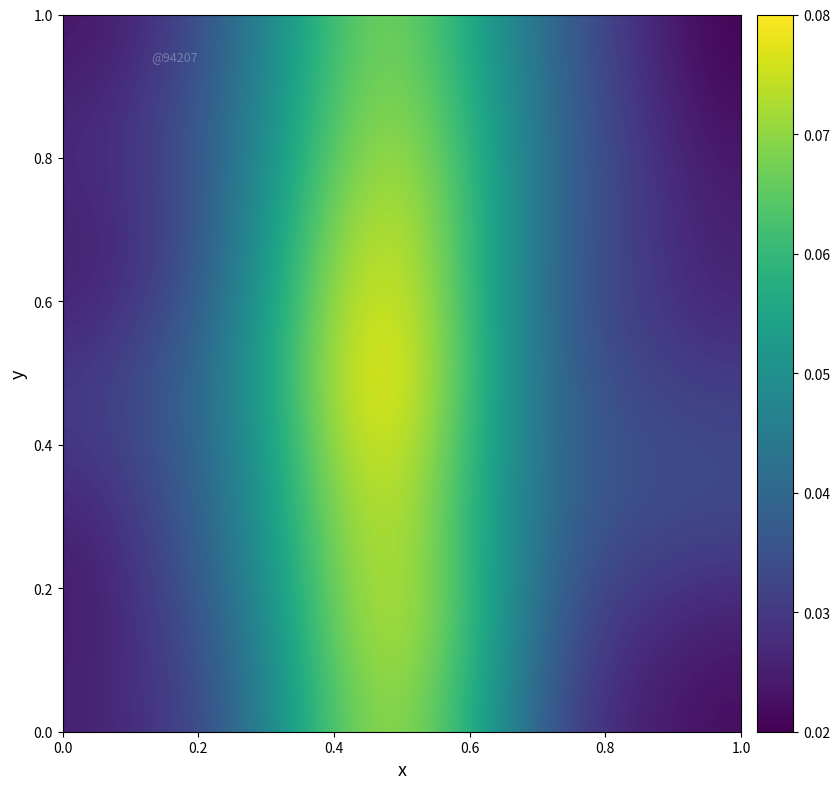

At how many categories does at least one series exceed 0?

15